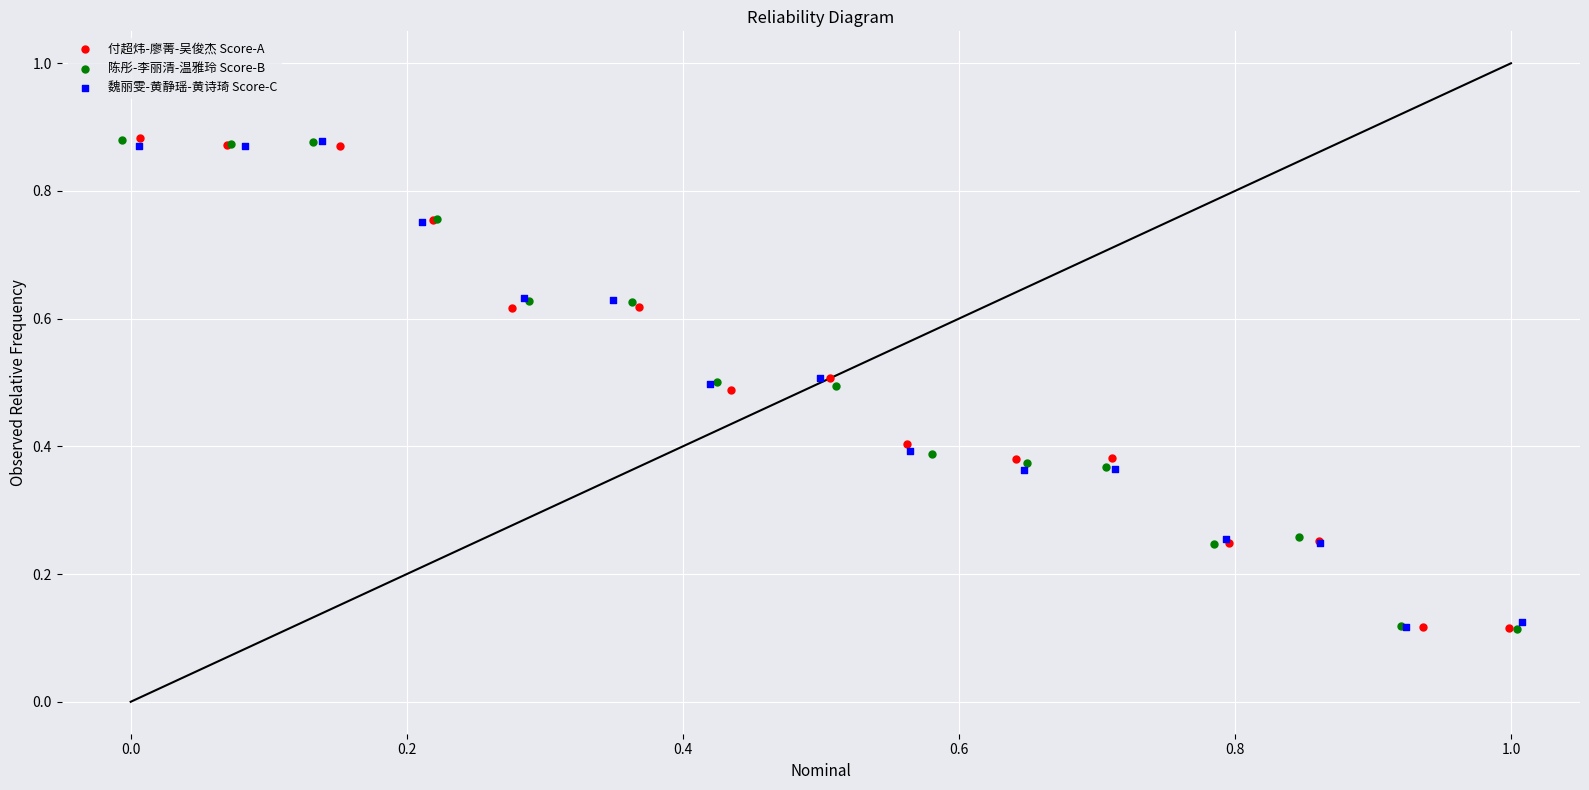

What are all the series names shown in the legend?

付超炜-廖菁-吴俊杰 Score-A, 陈彤-李丽清-温雅玲 Score-B, 魏丽雯-黄静瑶-黄诗琦 Score-C